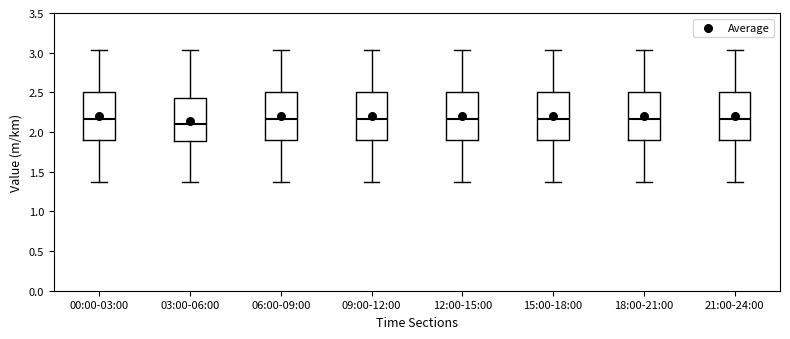

Reading left to right, transcribe this box plot: for each box, give where its median line is, the range the box spans, and where its two whiskers end, as read against the y-axis. The values are not printed on the chart, so give them approximately, as read against the axis.

00:00-03:00: median 2.15, box 1.90 to 2.50, whiskers 1.35 to 3.05
03:00-06:00: median 2.10, box 1.90 to 2.45, whiskers 1.35 to 3.05
06:00-09:00: median 2.15, box 1.90 to 2.50, whiskers 1.35 to 3.05
09:00-12:00: median 2.15, box 1.90 to 2.50, whiskers 1.35 to 3.05
12:00-15:00: median 2.15, box 1.90 to 2.50, whiskers 1.35 to 3.05
15:00-18:00: median 2.15, box 1.90 to 2.50, whiskers 1.35 to 3.05
18:00-21:00: median 2.15, box 1.90 to 2.50, whiskers 1.35 to 3.05
21:00-24:00: median 2.15, box 1.90 to 2.50, whiskers 1.35 to 3.05